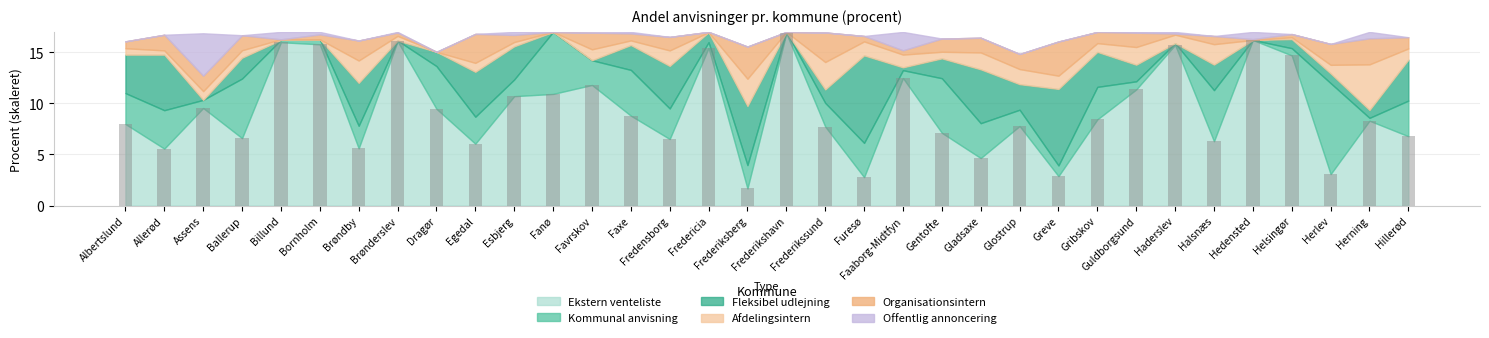

How many data points does each series have?

34